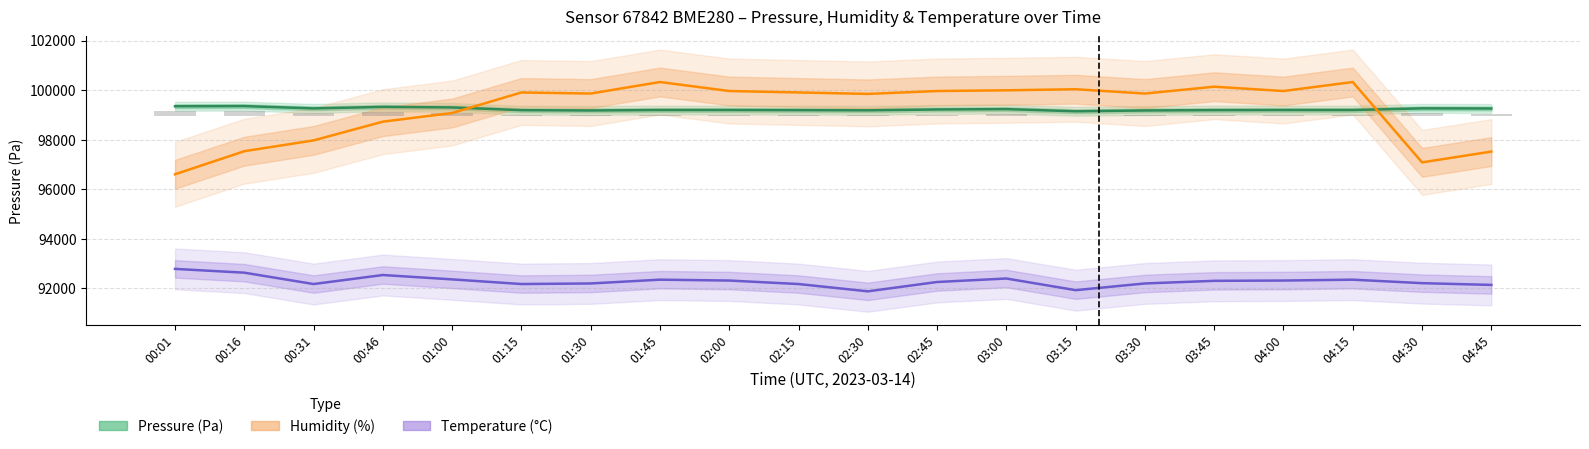

What is the highest value of the Pressure (Pa) series?

99353.9